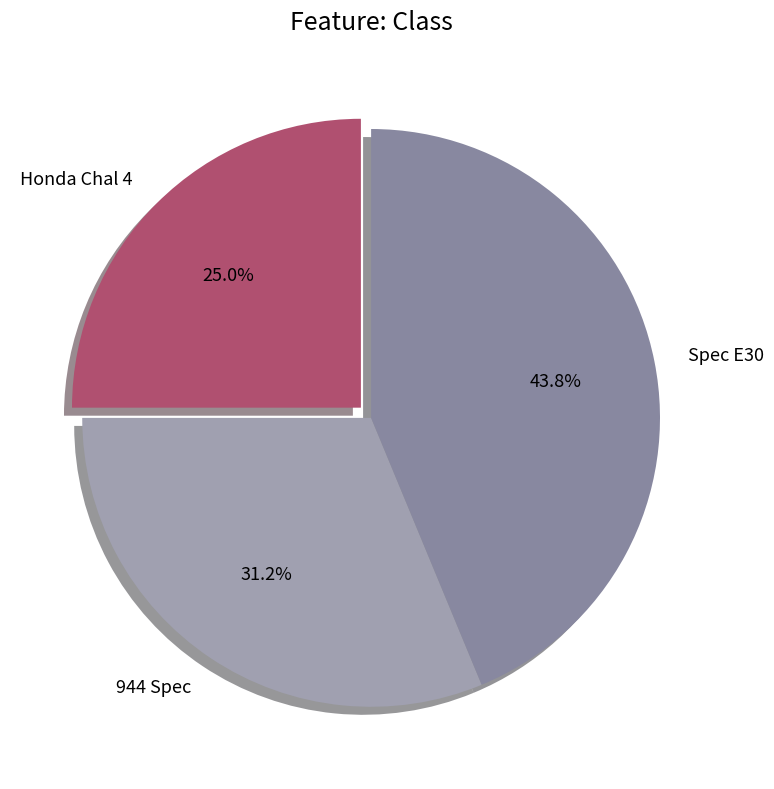

Is the sum of Spec E30 and 944 Spec greater than half?

Yes